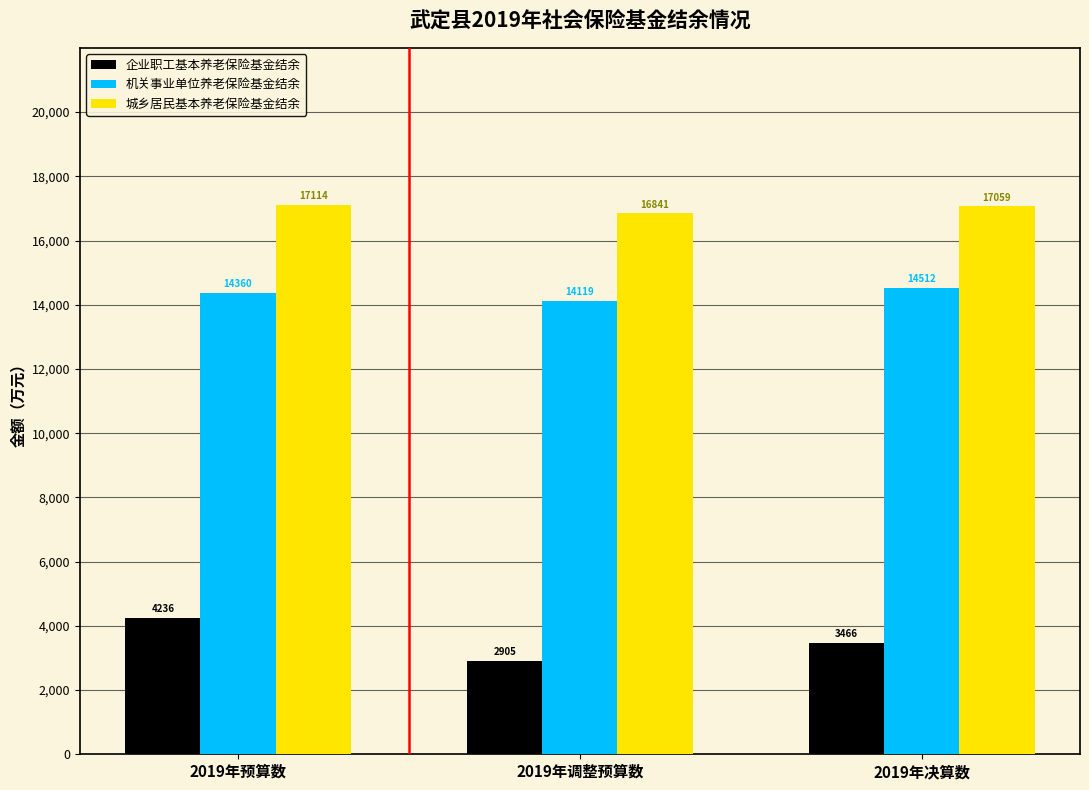

Reading right to left, what are all the values shown in this chart?

企业职工基本养老保险基金结余: 2019年决算数=3466	2019年调整预算数=2905	2019年预算数=4236
机关事业单位养老保险基金结余: 2019年决算数=14512	2019年调整预算数=14119	2019年预算数=14360
城乡居民基本养老保险基金结余: 2019年决算数=17059	2019年调整预算数=16841	2019年预算数=17114